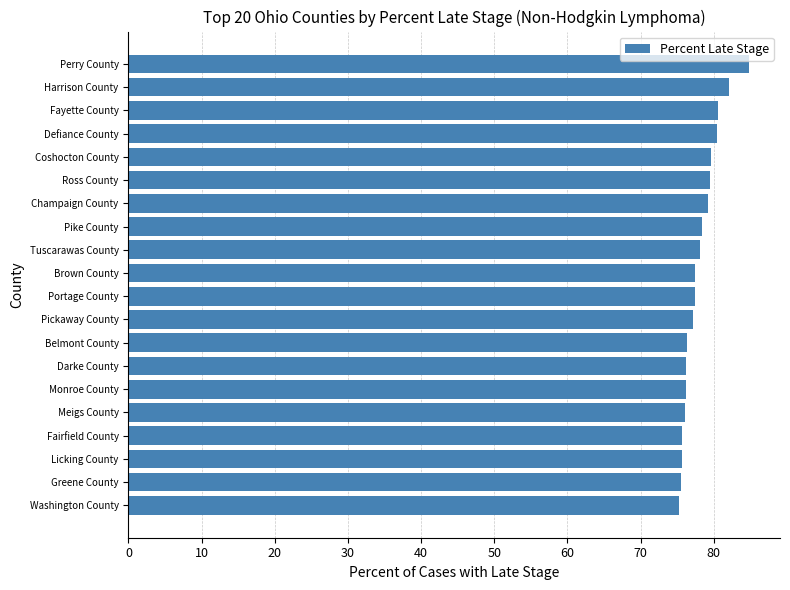

The value at Greene County is 42.0. True or false?

False